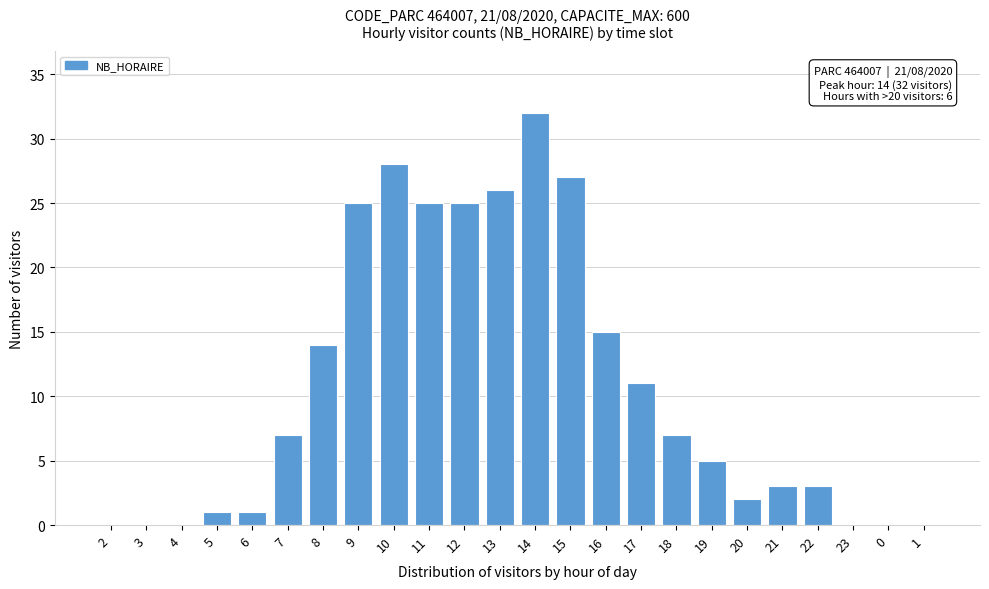

Reading left to right, transcribe all the data shown in this chart.

2=0	3=0	4=0	5=1	6=1	7=7	8=14	9=25	10=28	11=25	12=25	13=26	14=32	15=27	16=15	17=11	18=7	19=5	20=2	21=3	22=3	23=0	0=0	1=0